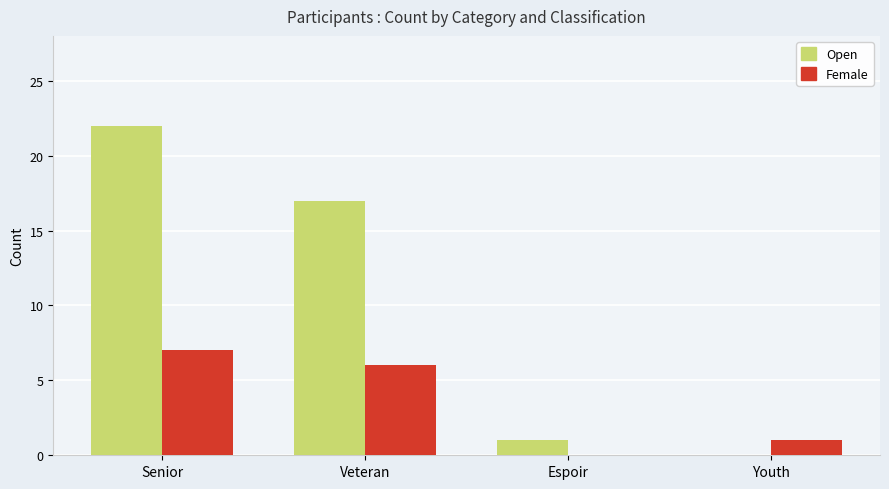

Is the value of Female at Veteran greater than the value of Open at Senior?

No